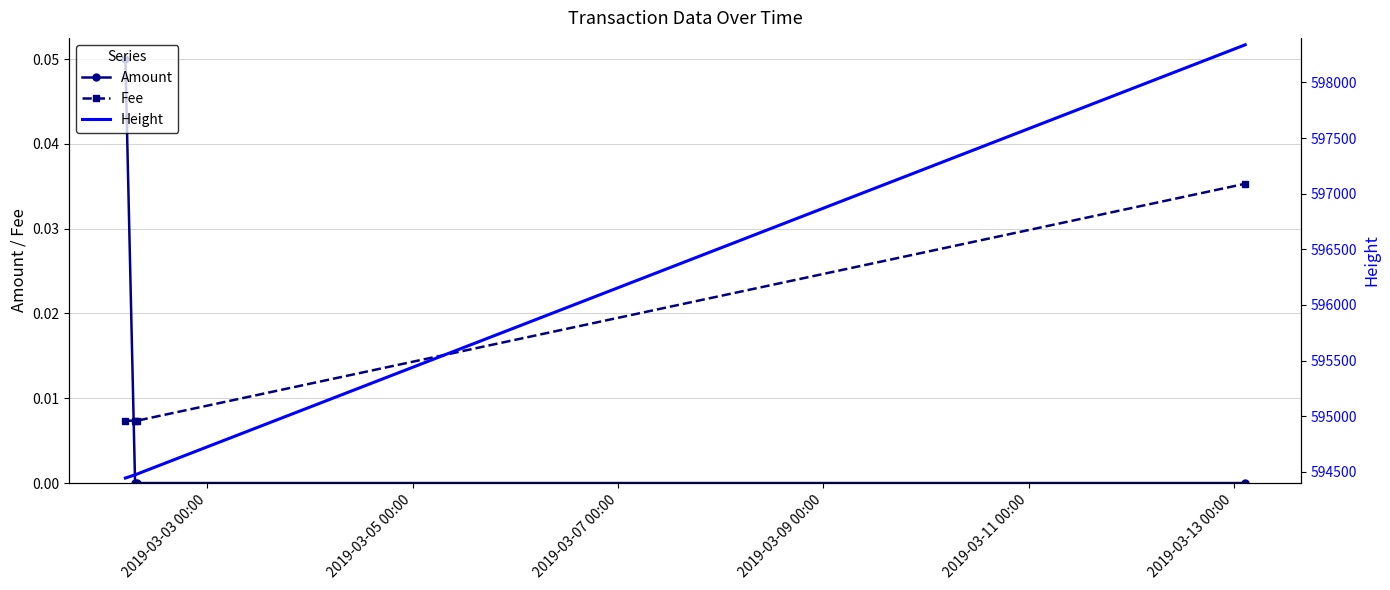

True or false: Amount has more than 2 interior local peaks.

False